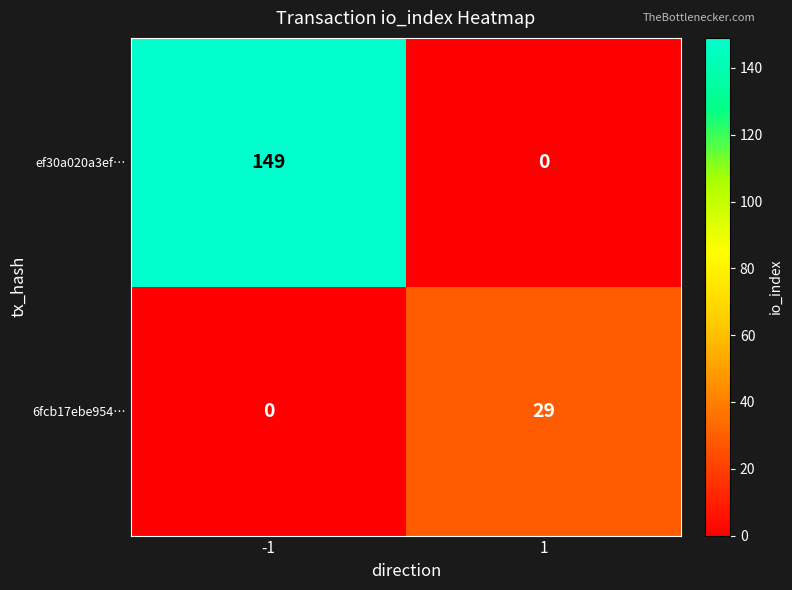

What is the total value across all series at 1?

29